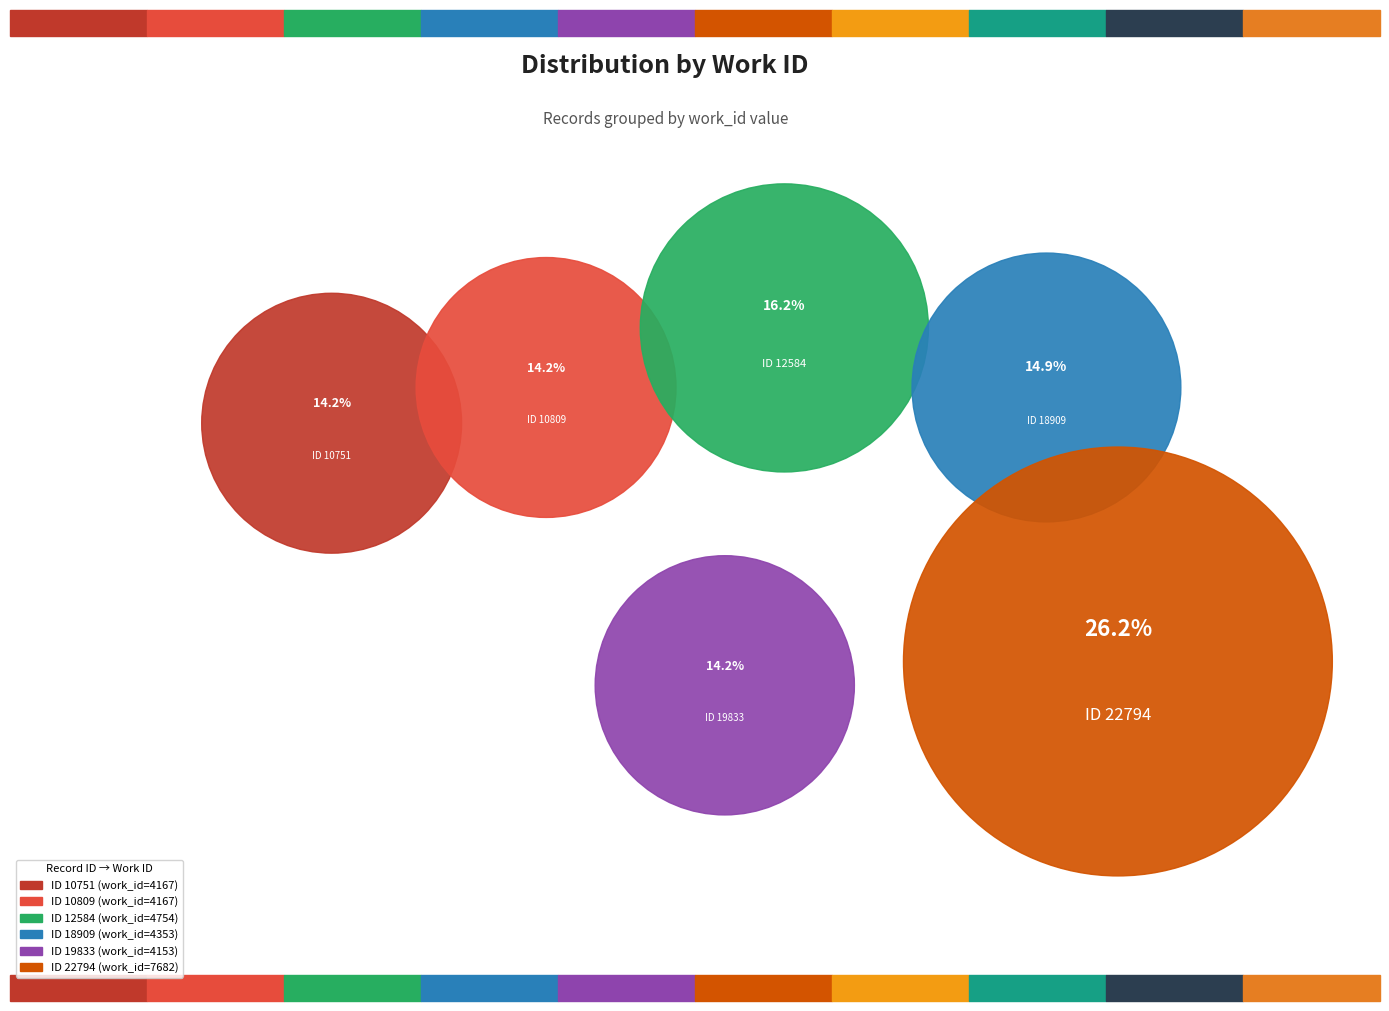

Which category has the biggest portion of the pie?

22794